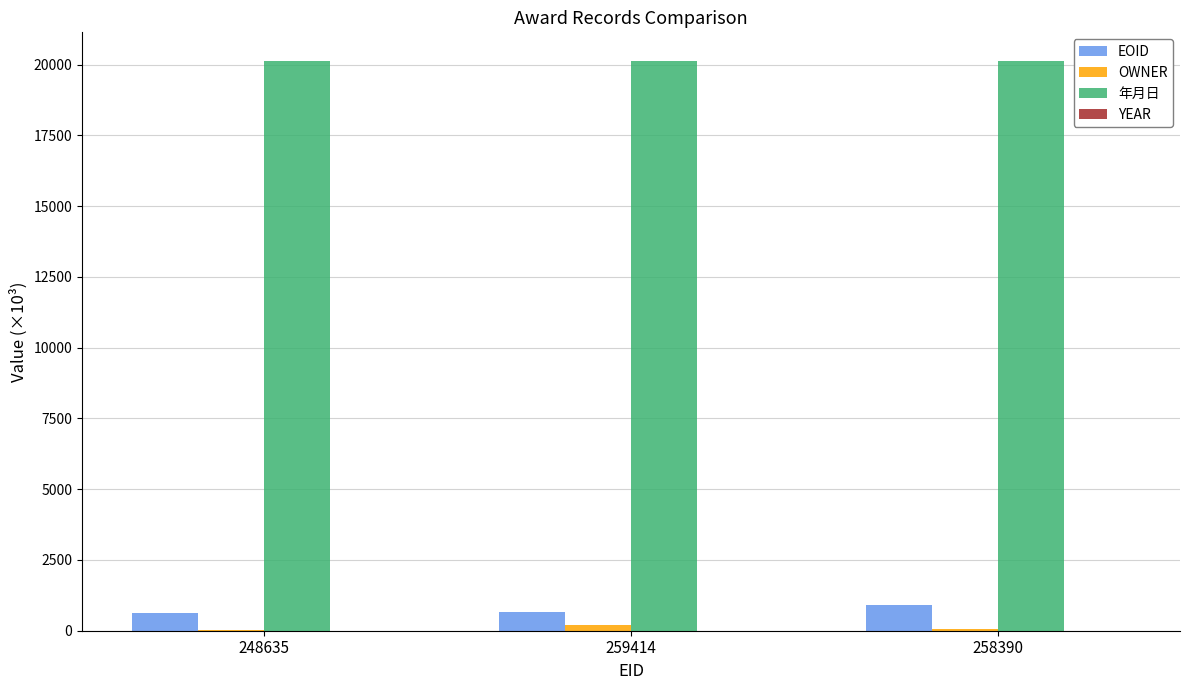

True or false: EOID has a value of 900.7 at 258390.

True